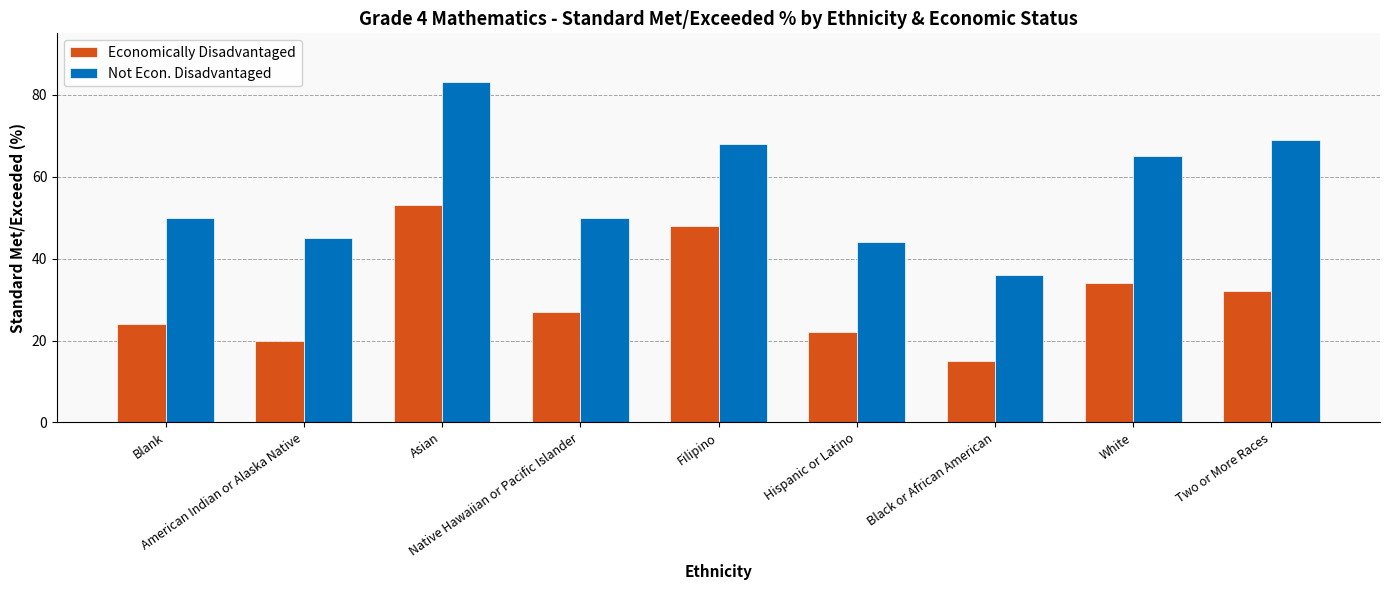

At American Indian or Alaska Native, list the series in order from largest to smallest.

Not Econ. Disadvantaged, Economically Disadvantaged